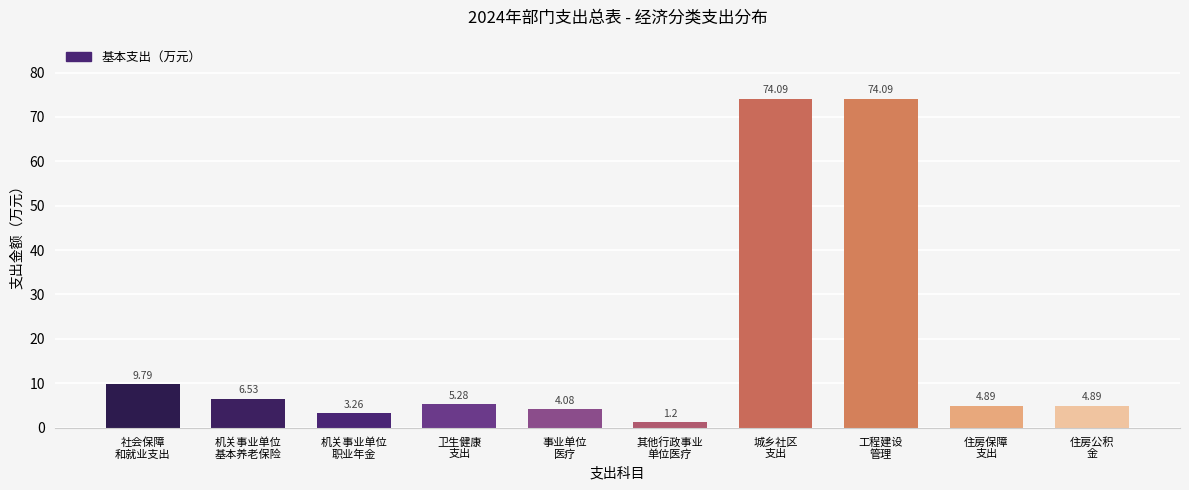

What is the difference between the maximum and minimum values?

72.9